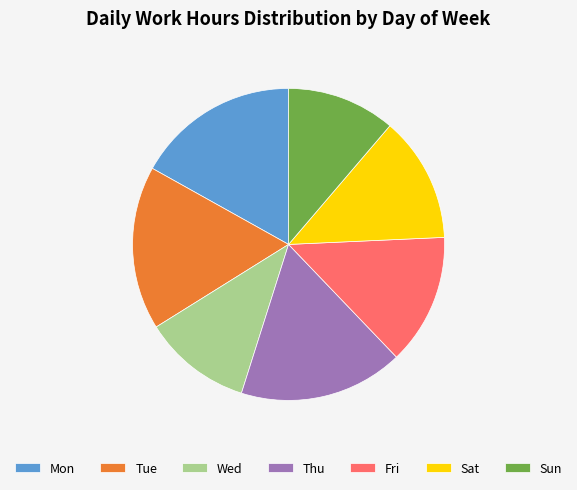

Is it true that Thu is 29% of the pie?

False